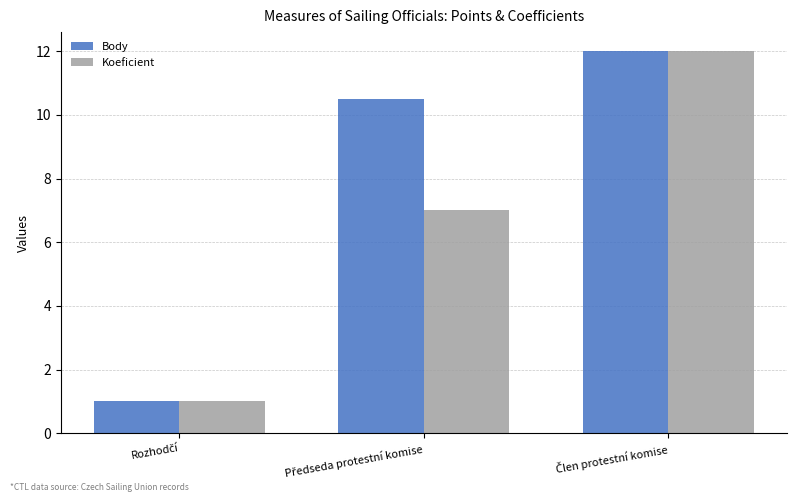

What is the difference between the maximum and second lowest values in the Body series?

1.5